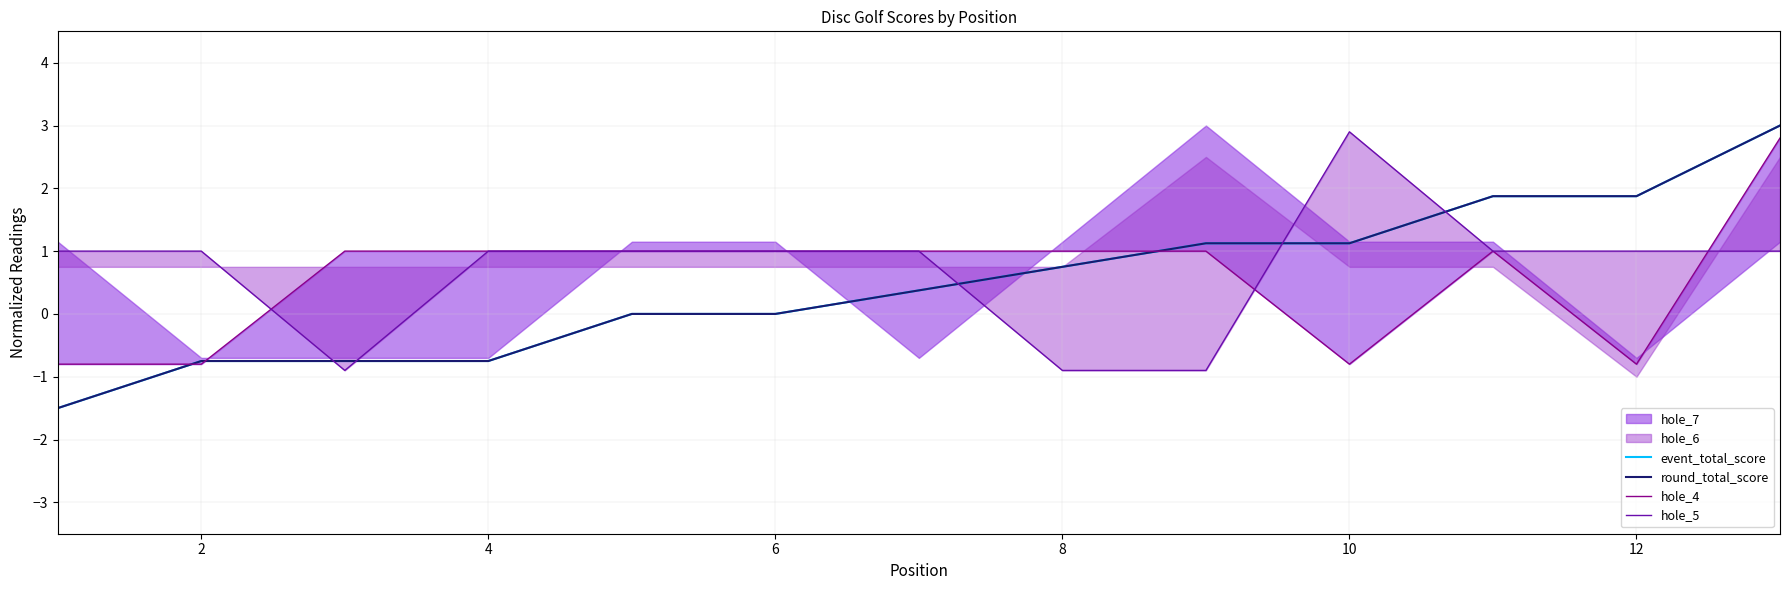

What is the maximum value for hole_5?

2.9